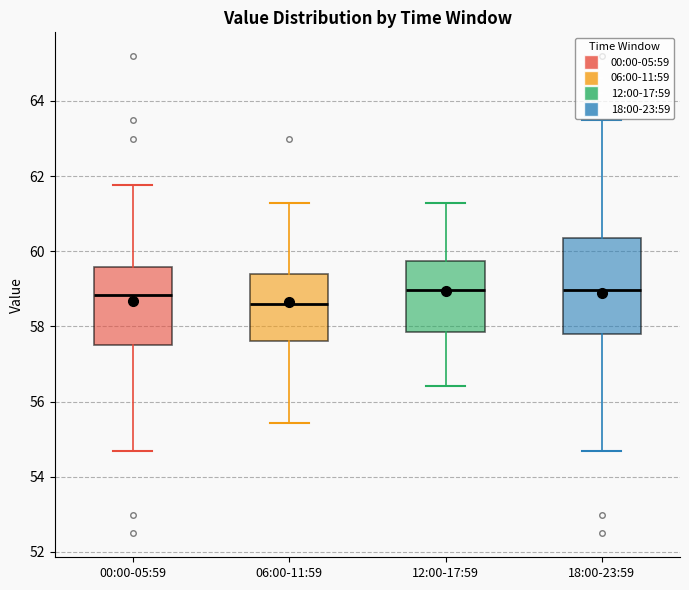

Which box's median line is the lowest?

06:00-11:59